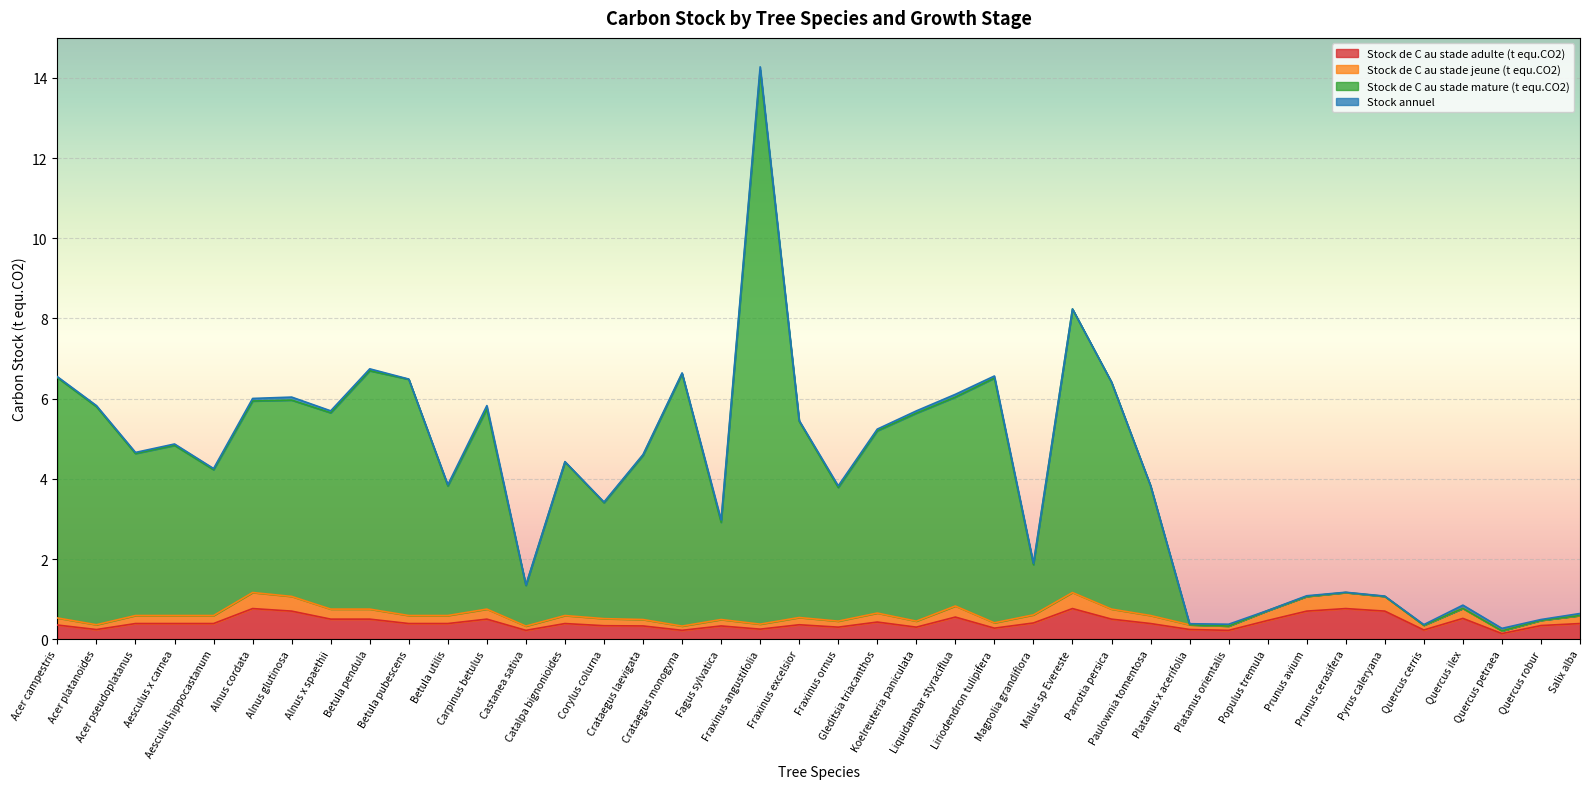

What is the maximum value for Stock de C au stade adulte (t equ.CO2)?

0.8